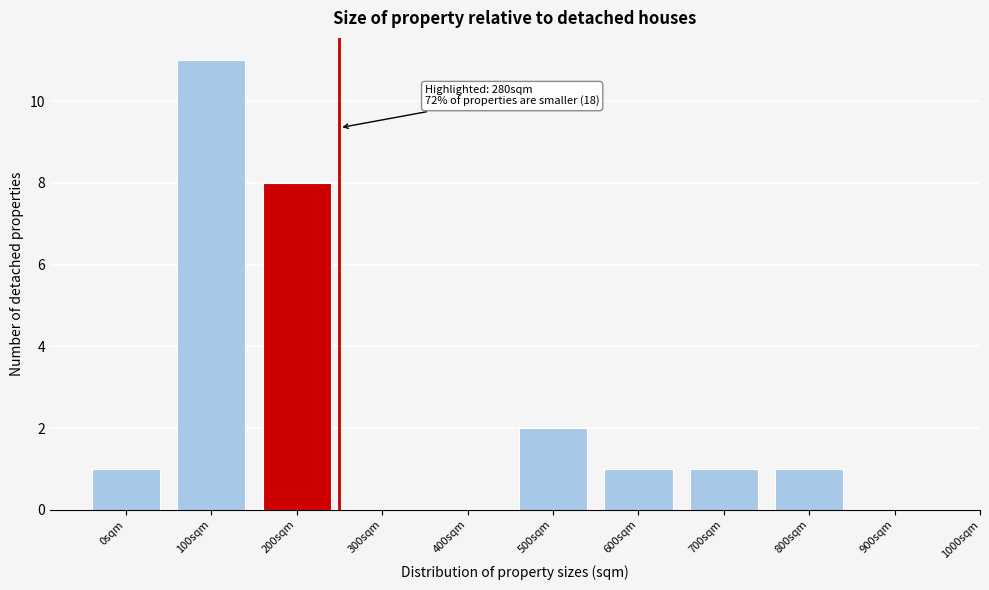

Reading left to right, transcribe all the data shown in this chart.

0sqm=1	100sqm=11	200sqm=8	300sqm=0	400sqm=0	500sqm=2	600sqm=1	700sqm=1	800sqm=1	900sqm=0